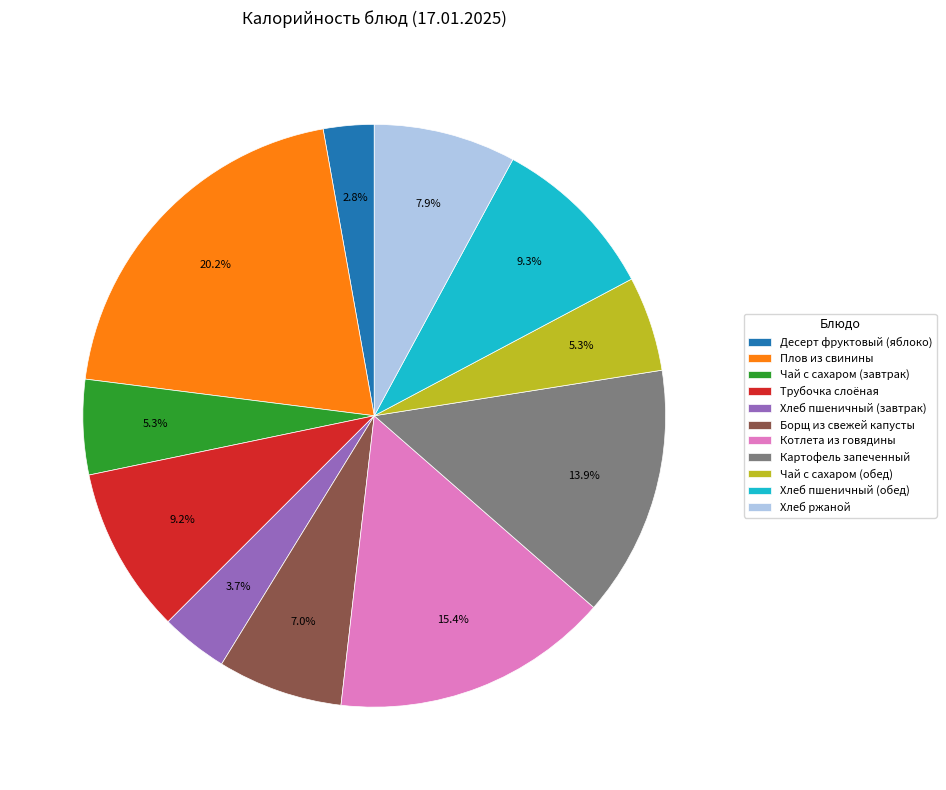

Which slice is the largest?

Плов из свинины